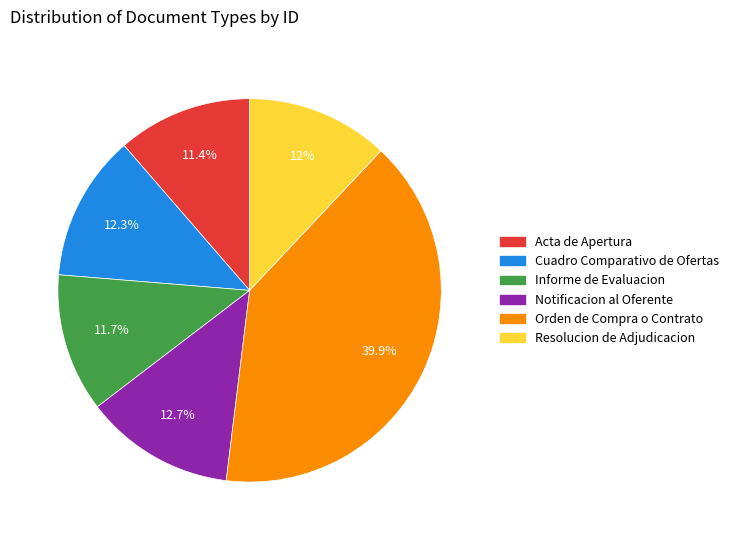

To the nearest percent, what is the combined percentage of Resolucion de Adjudicacion and Informe de Evaluacion?

24%